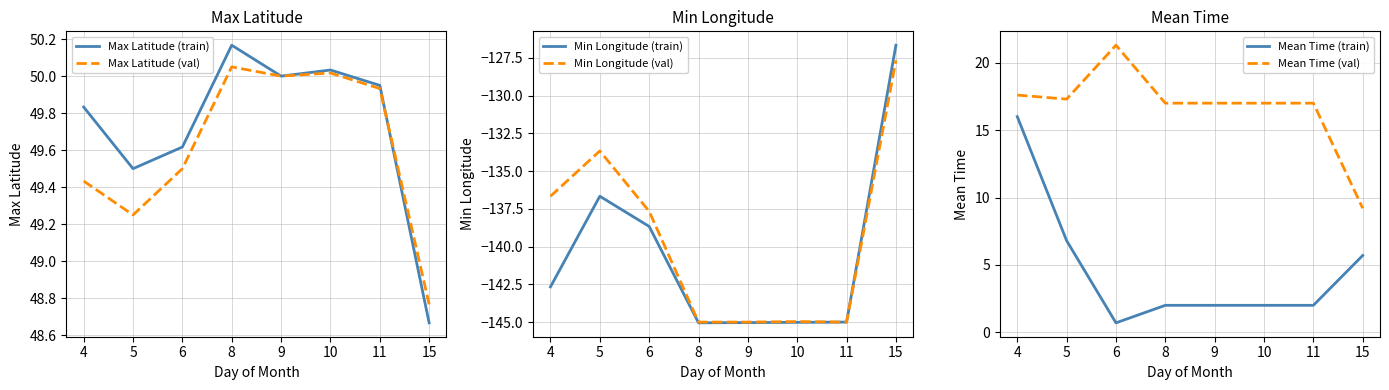

How many interior local peaks does the Max Latitude (train) series have?

2